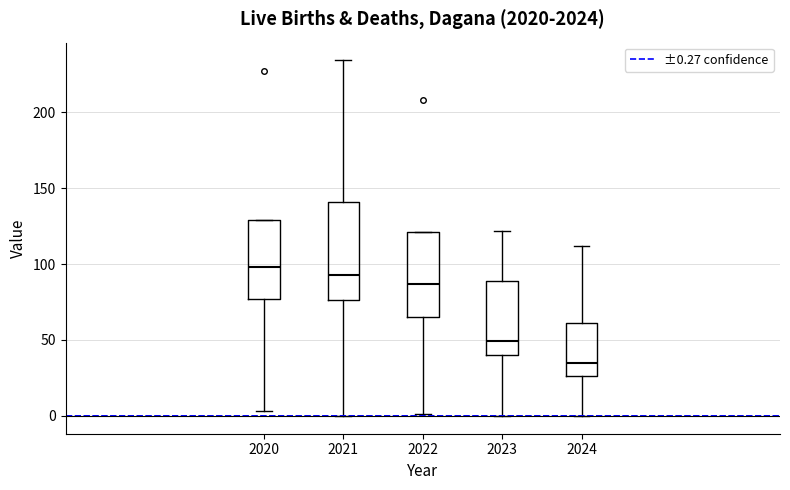

Reading left to right, transcribe this box plot: for each box, give where its median line is, the range the box spans, and where its two whiskers end, as read against the y-axis. The values are not printed on the chart, so give them approximately, as read against the axis.

2020: median 100, box 75 to 130, whiskers 5 to 130
2021: median 95, box 75 to 140, whiskers 0 to 235
2022: median 85, box 65 to 120, whiskers 0 to 120
2023: median 50, box 40 to 90, whiskers 0 to 120
2024: median 35, box 25 to 60, whiskers 0 to 110